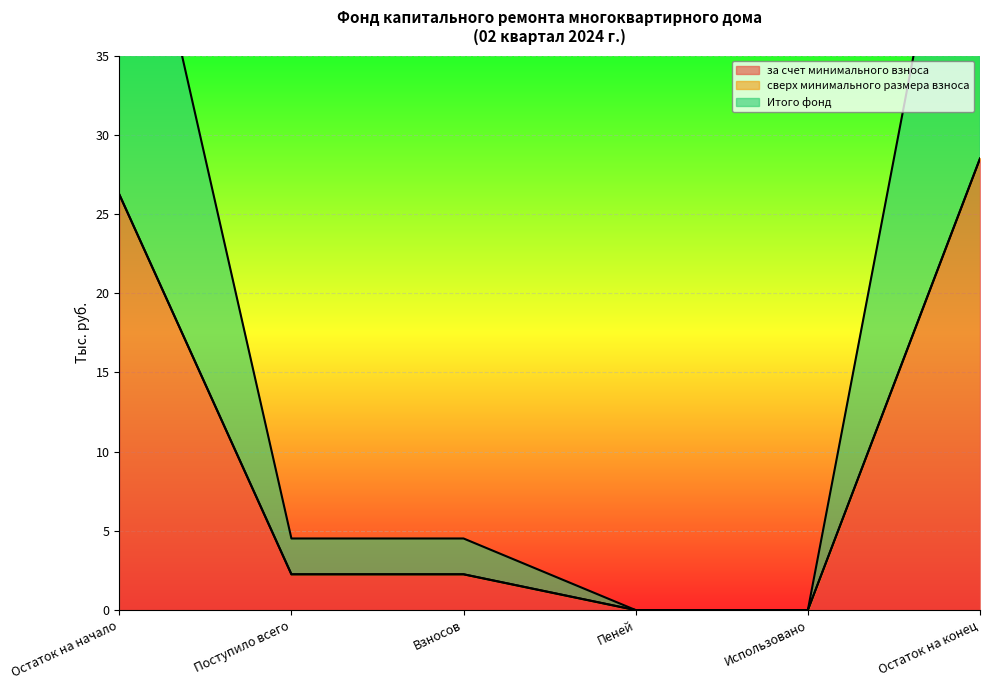

How many positive values does the Итого фонд series have?

4